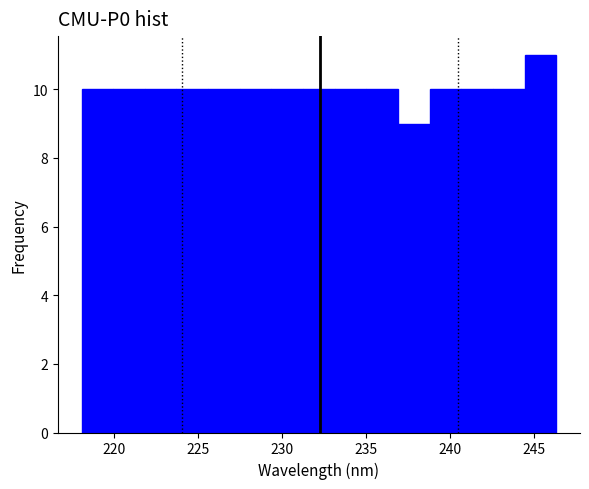

Around what value on the x-axis is the tallest bar? Give the approximate position of its centre, as read against the axis.

245.5